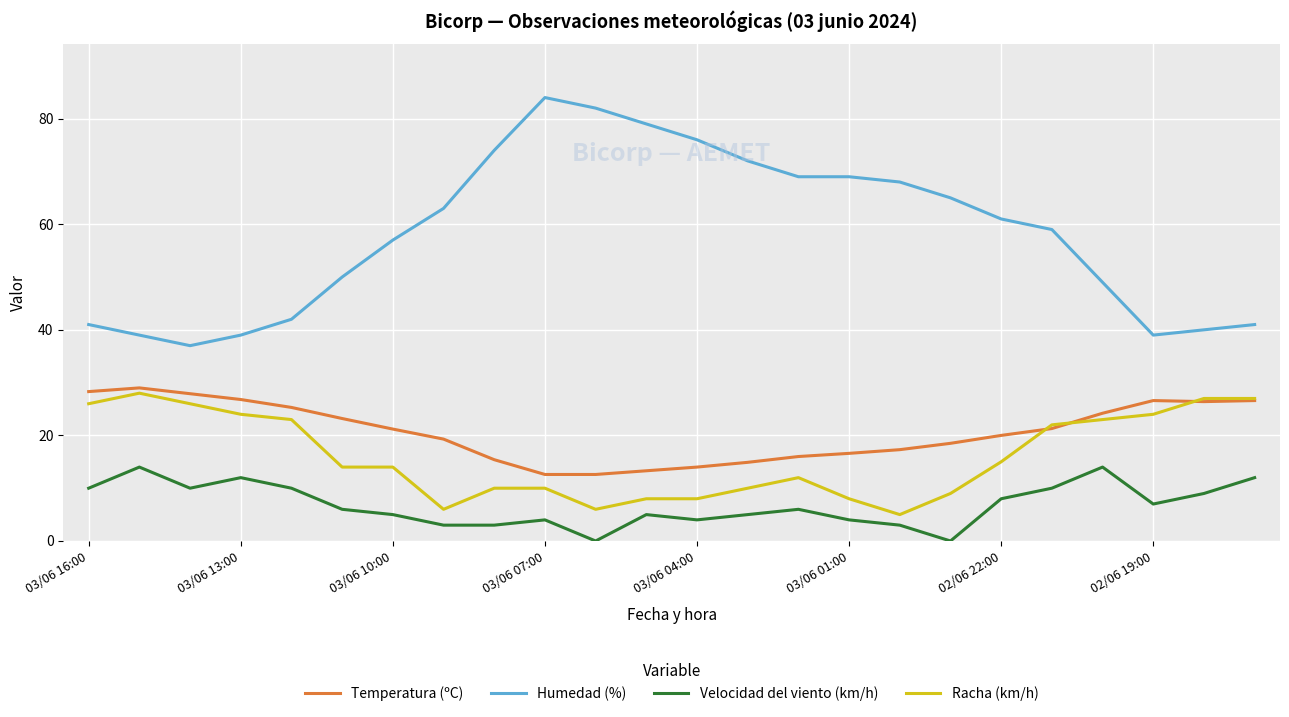

What is the difference between the maximum and minimum values in the Humedad (%) series?

47.0